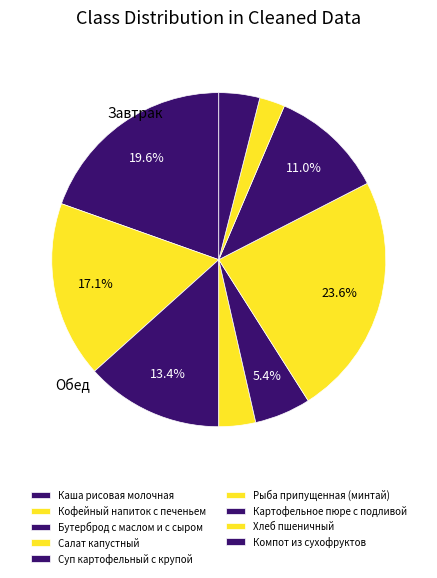

What percentage is the Салат капустный slice, to the nearest percent?

4%